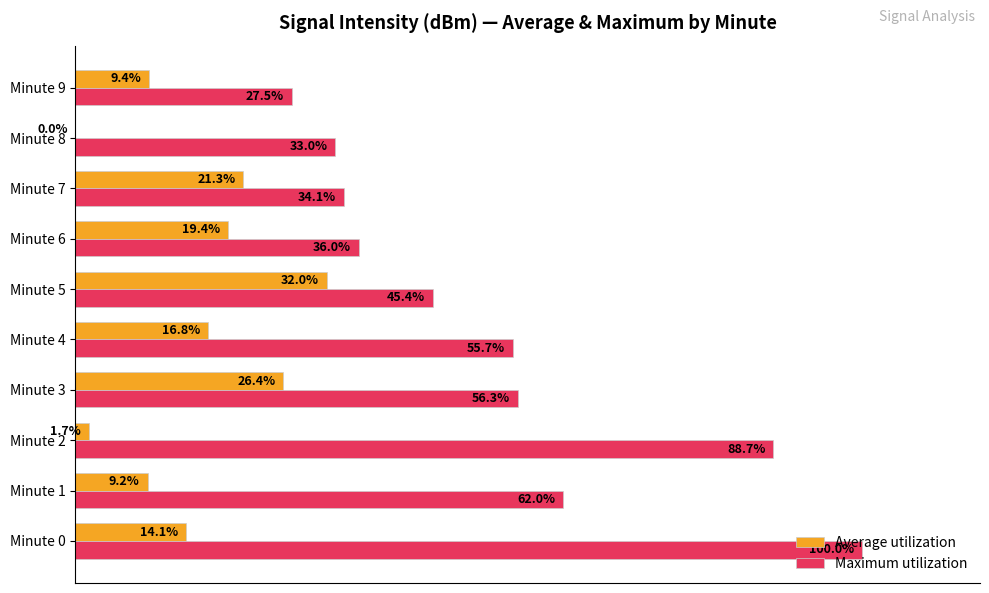

At which category does the chart reach its peak across all series?

Minute 0